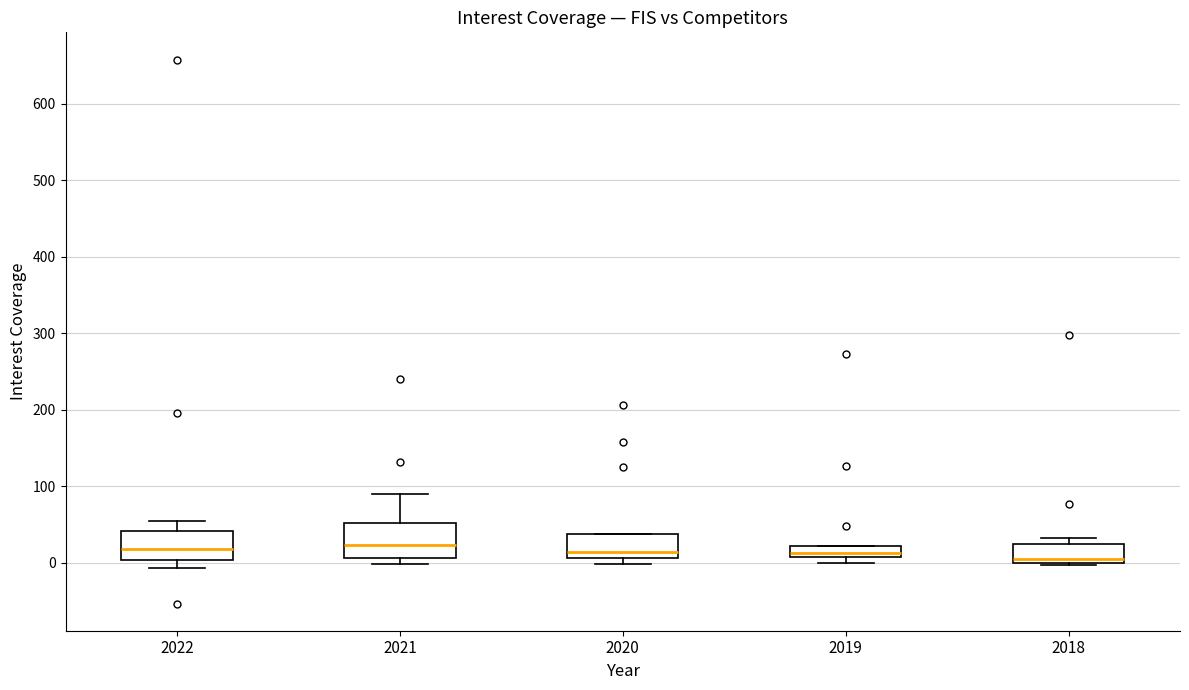

Where is the lower edge of the box at x = 2021 on the y-axis? The values are not printed on the chart, so give them approximately, as read against the axis.

10